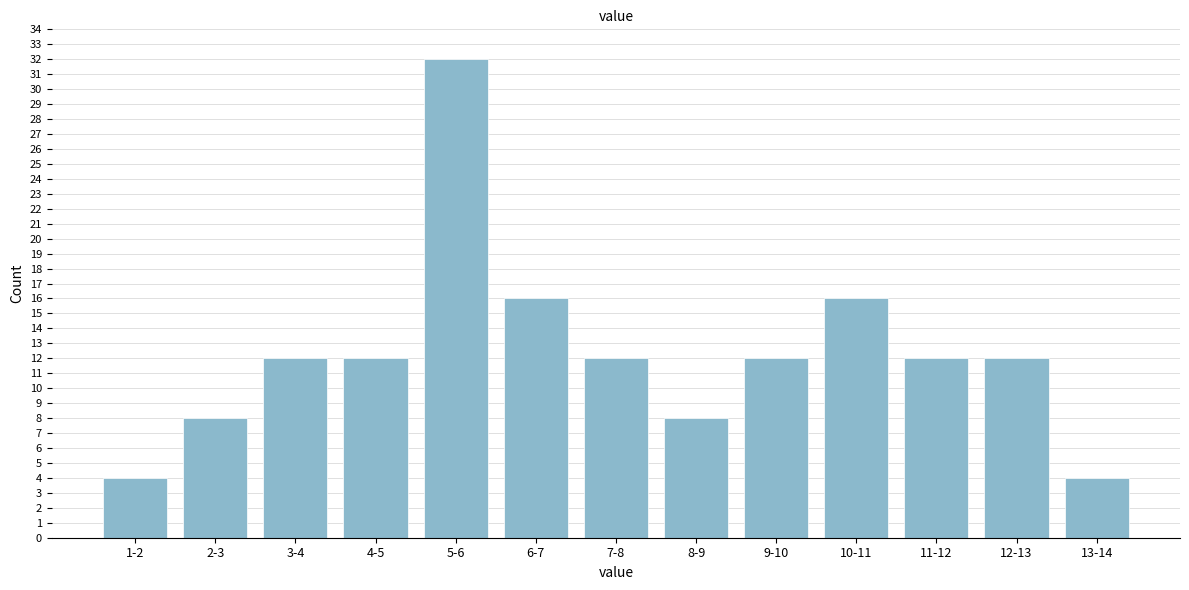

Reading left to right, what are all the values shown in this chart?

4	8	12	12	32	16	12	8	12	16	12	12	4